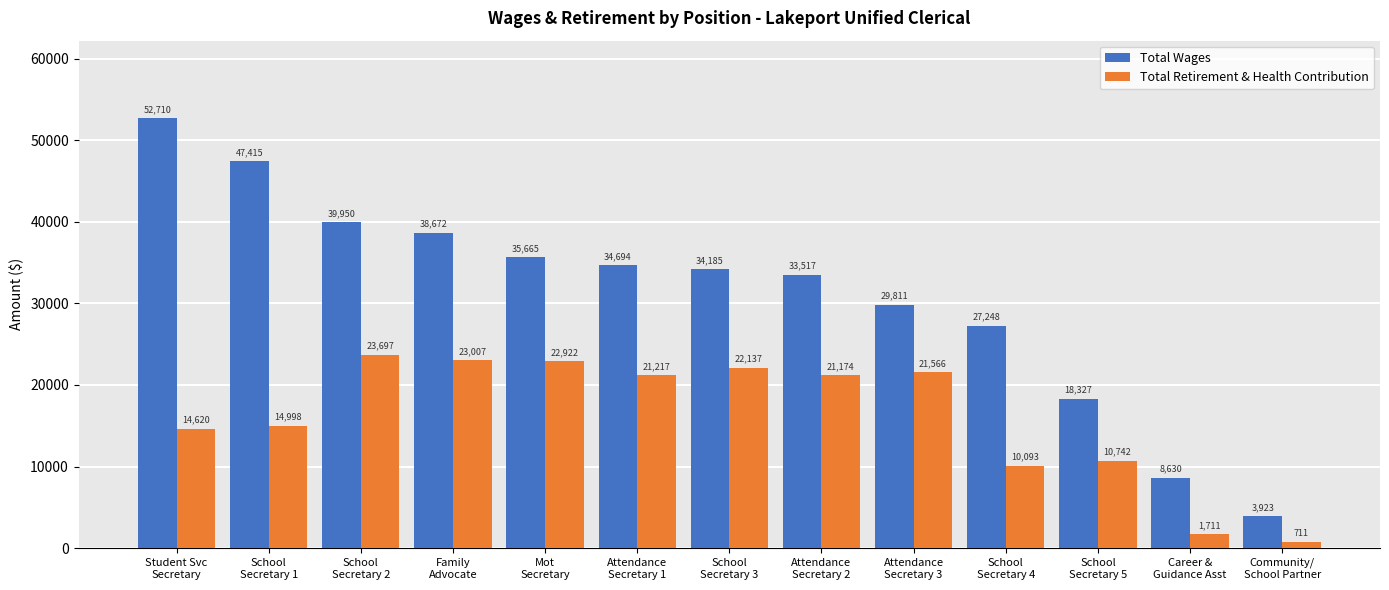

What is the difference between the maximum and minimum values in the Total Retirement & Health Contribution series?

22986